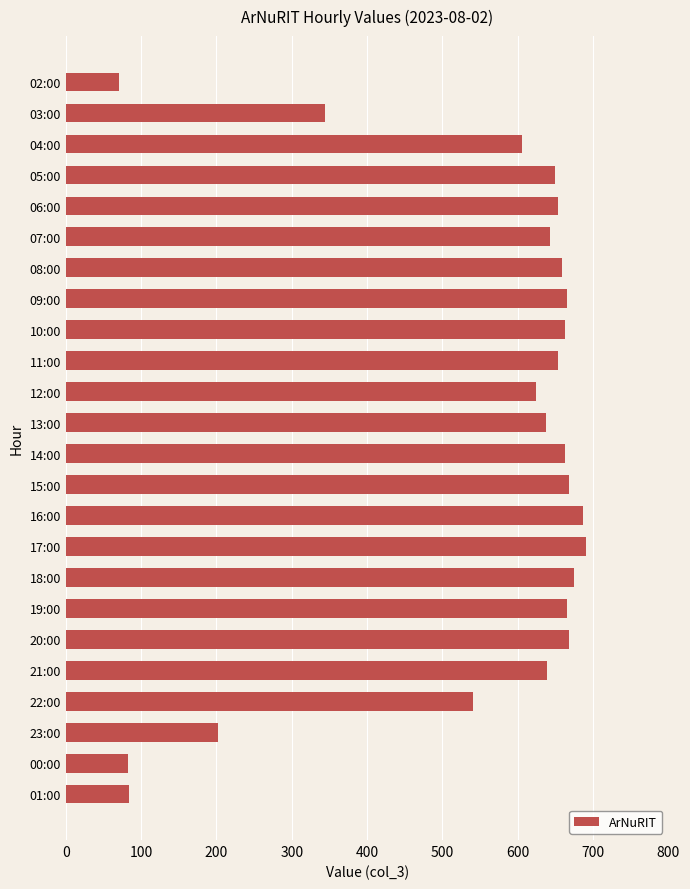

The chart shows a value of 145 at 00:00. True or false?

False